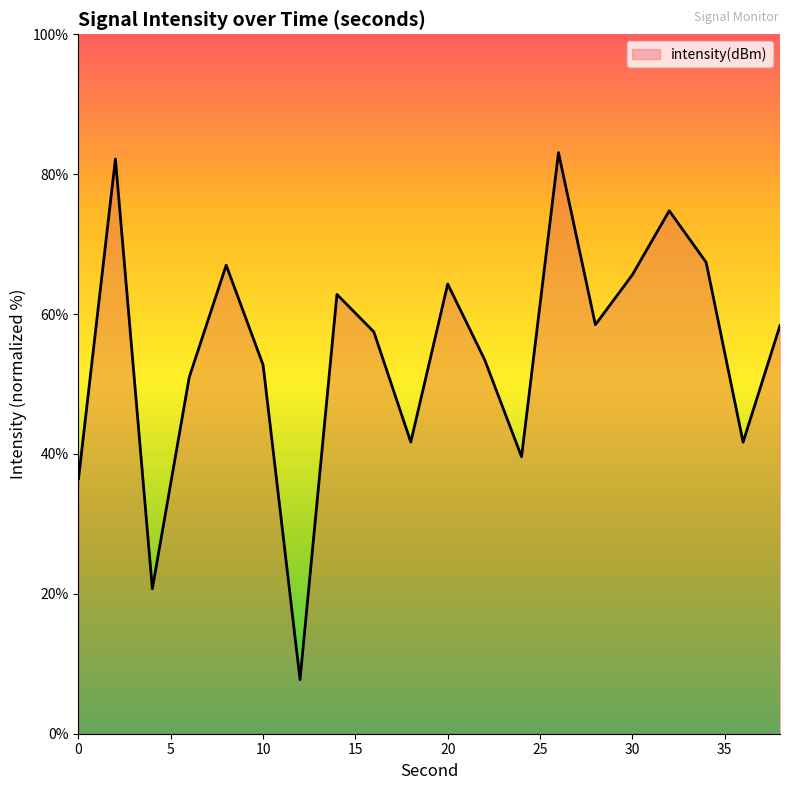

What is the greatest value displayed?

83.1